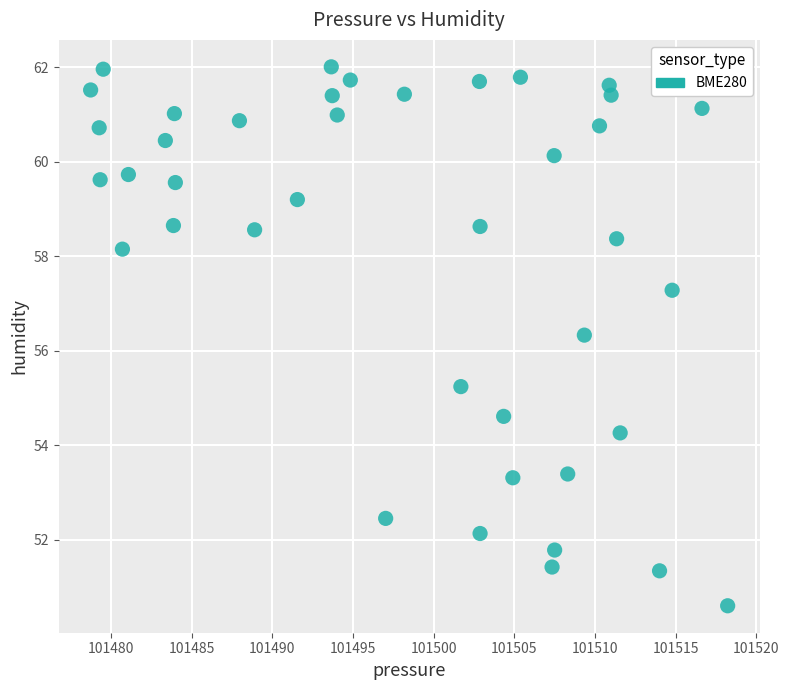

What Y value in the scatter plot is closest to 56?

56.3